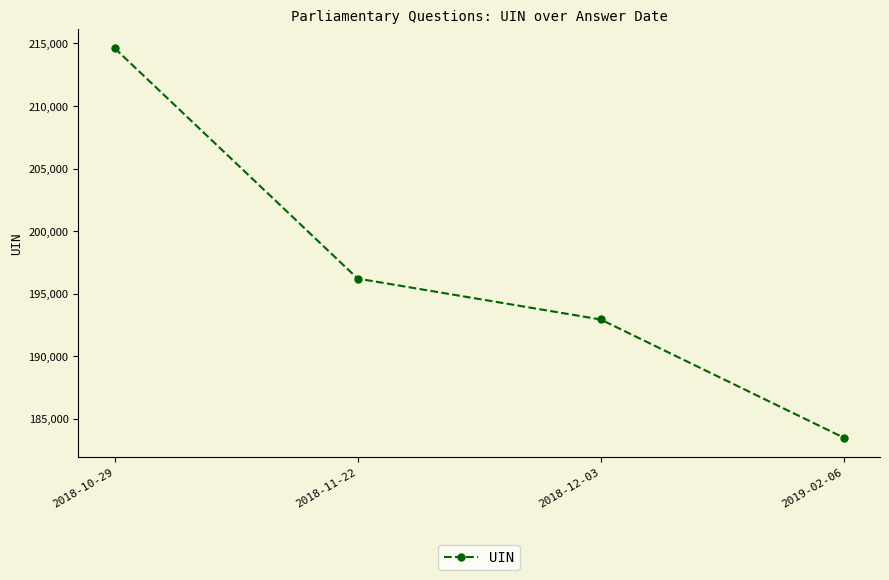

Count the values in the range 192944 to 214616.

3